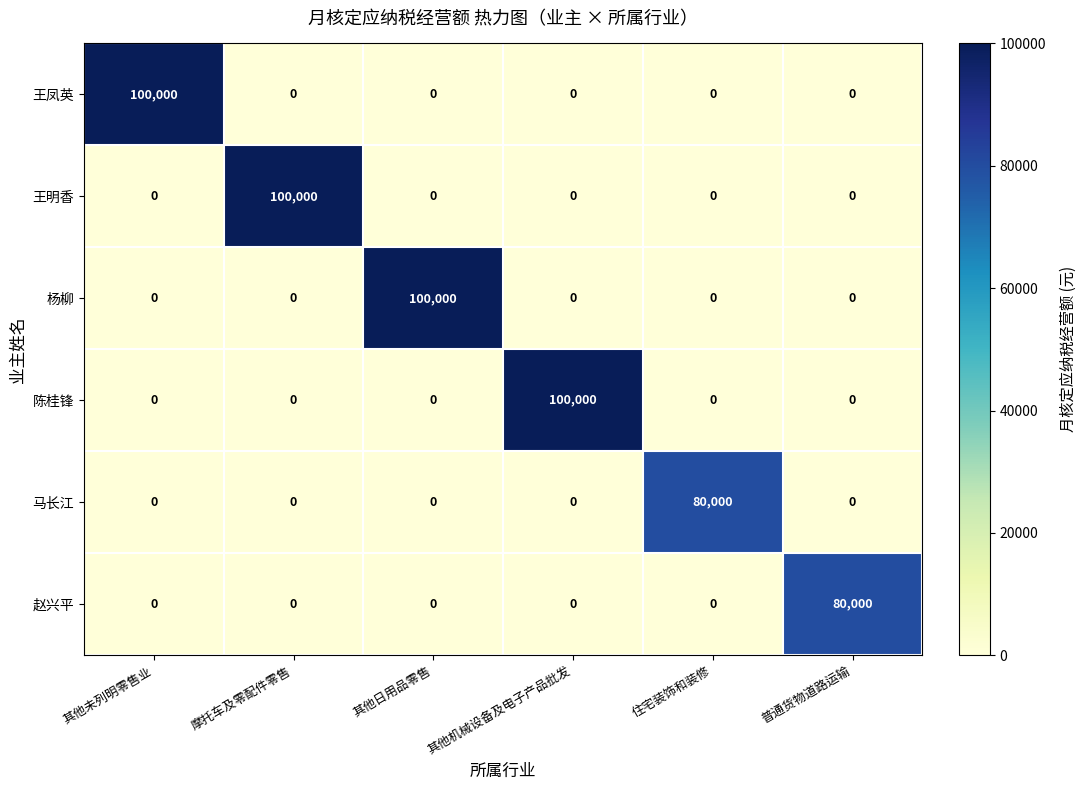

Is the value of 王明香 at 摩托车及零配件零售 greater than the value of 陈桂锋 at 普通货物道路运输?

Yes